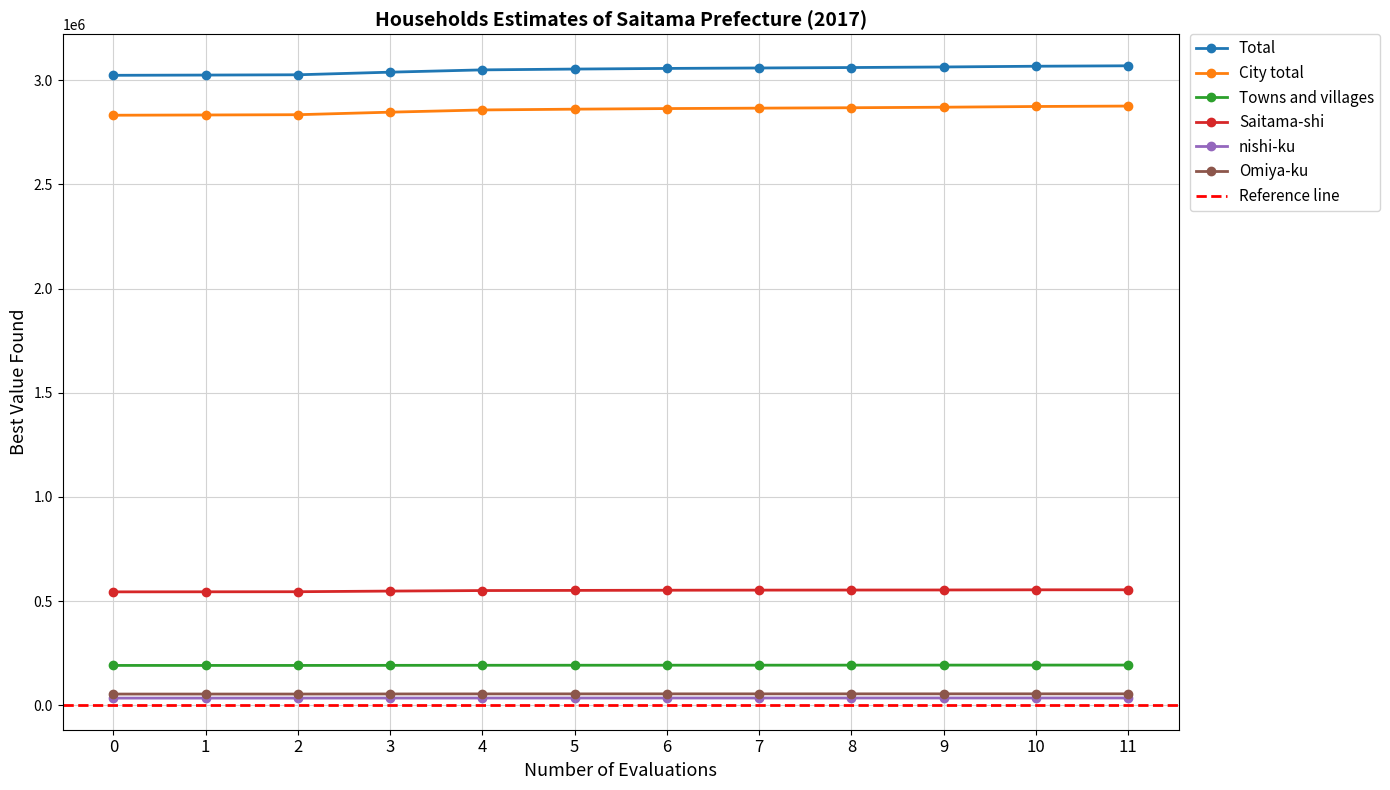

What is the value of the nishi-ku point at the 5th from the left?

35102